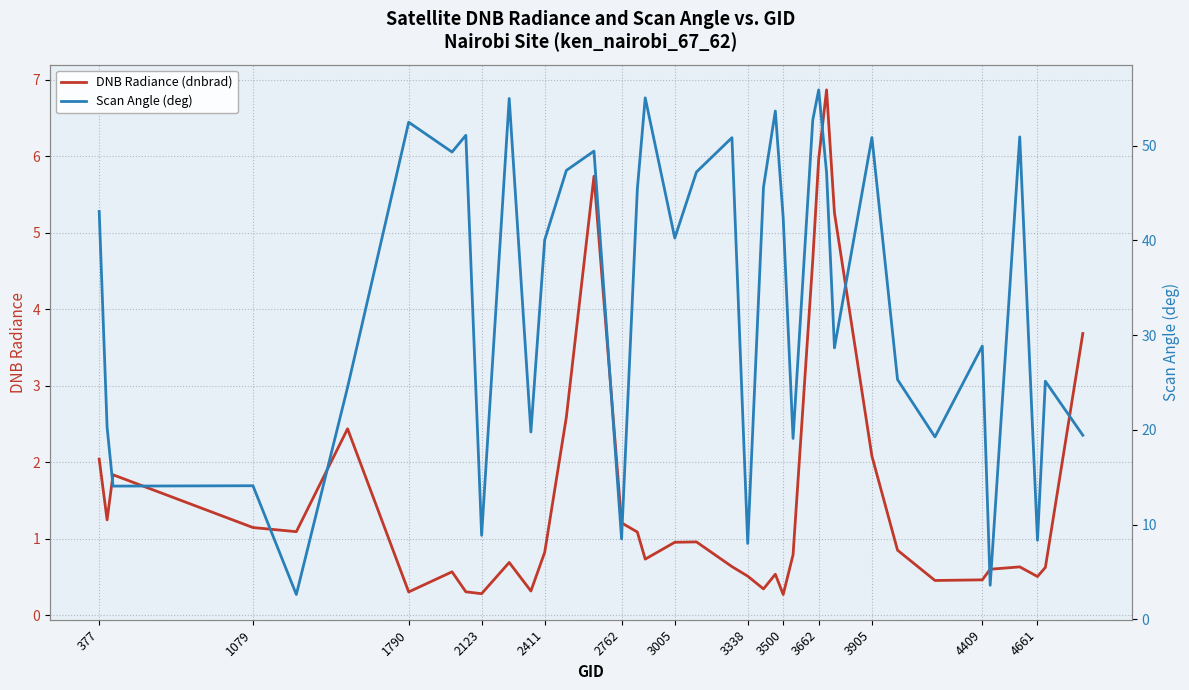

How many data points does each series have?

39